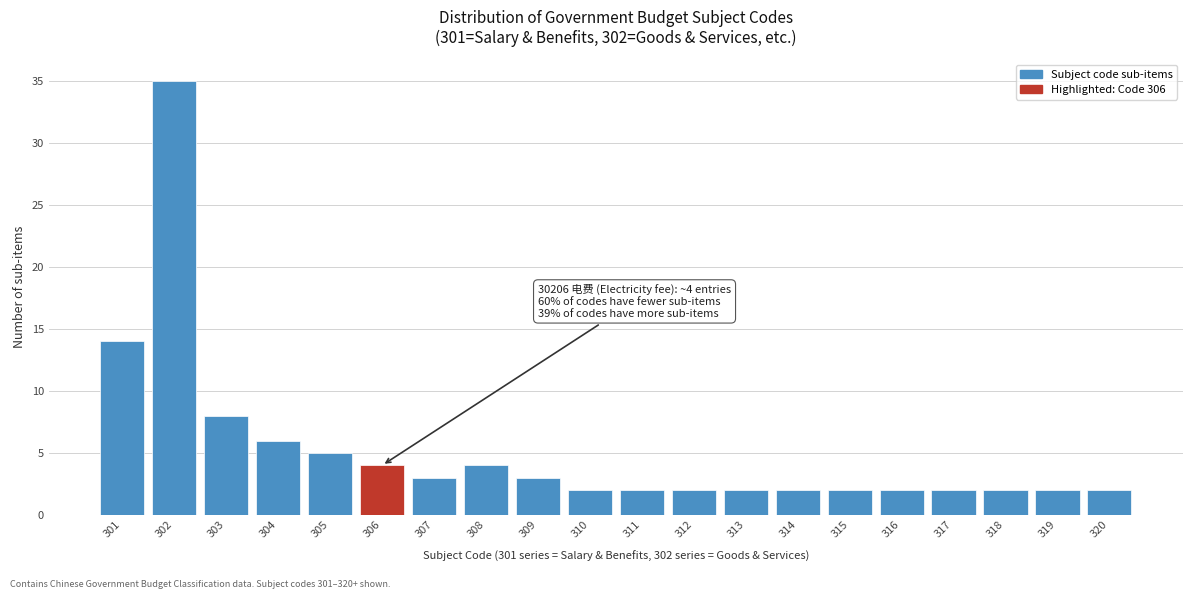

Reading left to right, what are all the values shown in this chart?

301=14	302=35	303=8	304=6	305=5	306=4	307=3	308=4	309=3	310=2	311=2	312=2	313=2	314=2	315=2	316=2	317=2	318=2	319=2	320=2